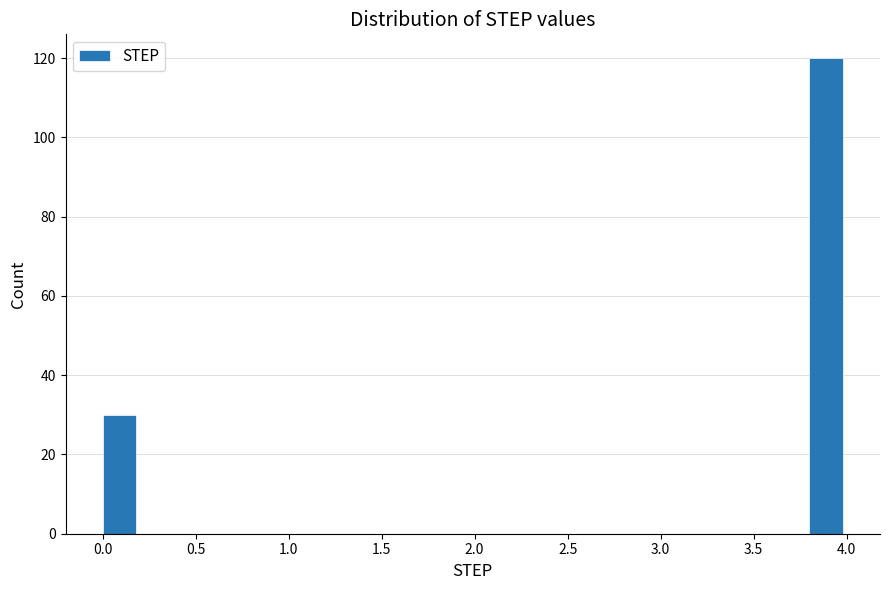

Reading left to right, list every bar in this chart as the range it spans on the x-axis followed by its height. The values are not printed on the chart, so give them approximately, as read against the axis.

0.0 to 0.2: 30
0.2 to 0.4: 0
0.4 to 0.6: 0
0.6 to 0.8: 0
0.8 to 1.0: 0
1.0 to 1.2: 0
1.2 to 1.4: 0
1.4 to 1.6: 0
1.6 to 1.8: 0
1.8 to 2.0: 0
2.0 to 2.2: 0
2.2 to 2.4: 0
2.4 to 2.6: 0
2.6 to 2.8: 0
2.8 to 3.0: 0
3.0 to 3.2: 0
3.2 to 3.4: 0
3.4 to 3.6: 0
3.6 to 3.8: 0
3.8 to 4.0: 120